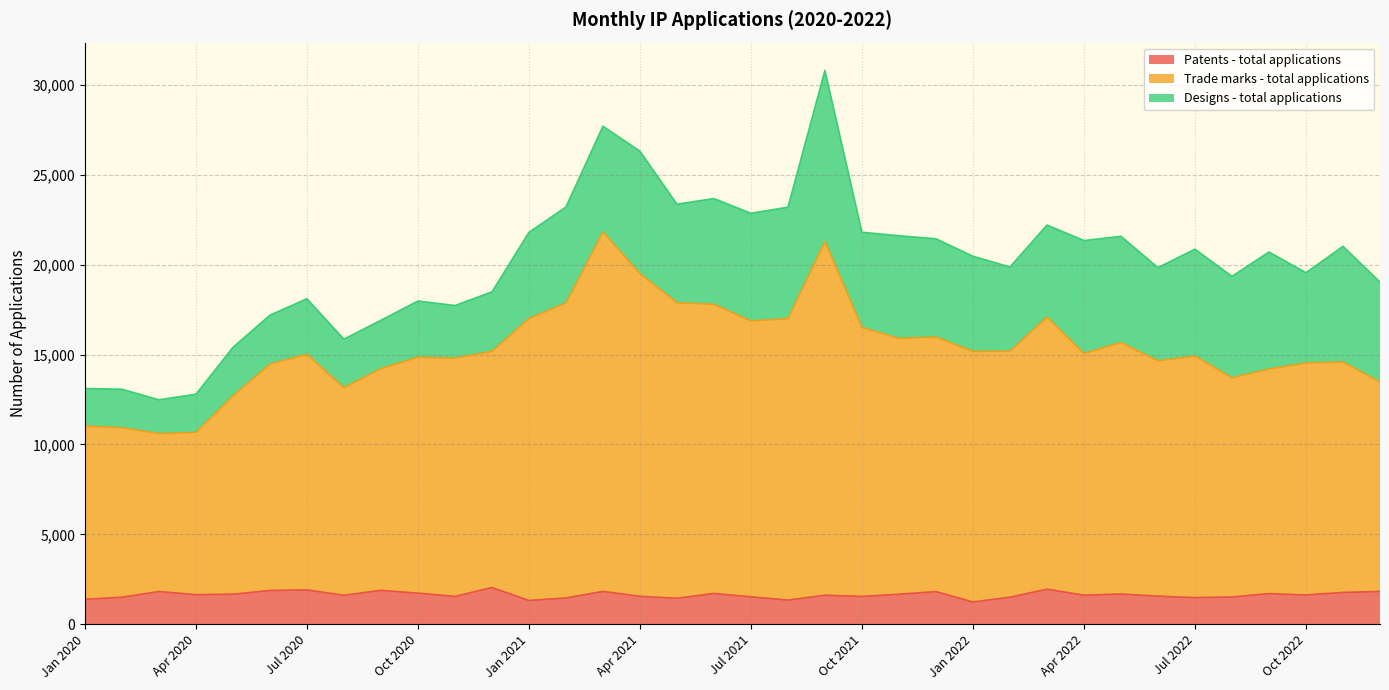

At how many categories does at least one series exceed 21319?

1